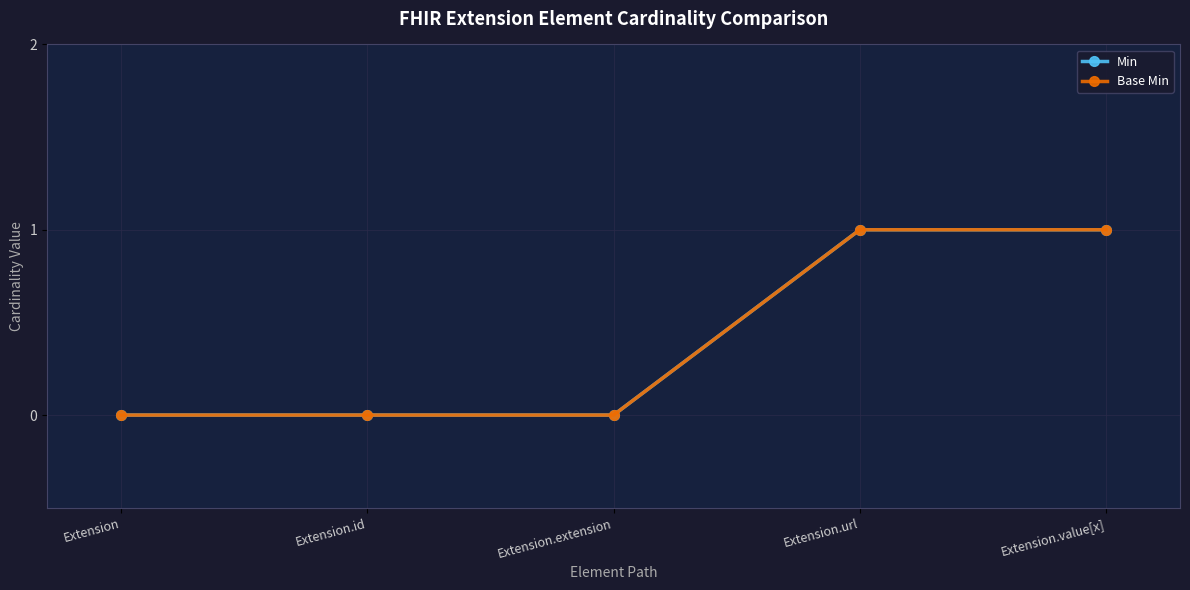

True or false: Base Min and Min cross at least once.

False